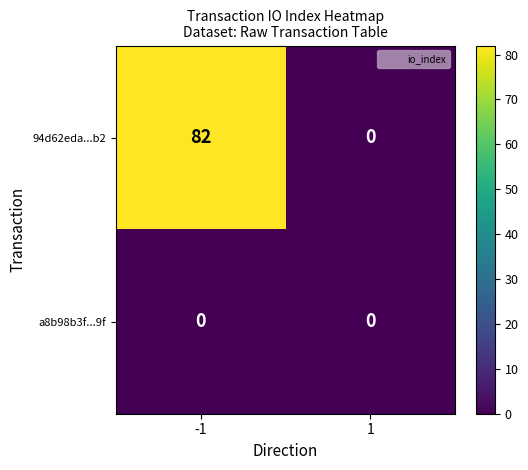

True or false: 94d62eda...b2 has a value of 29 at 1.

False